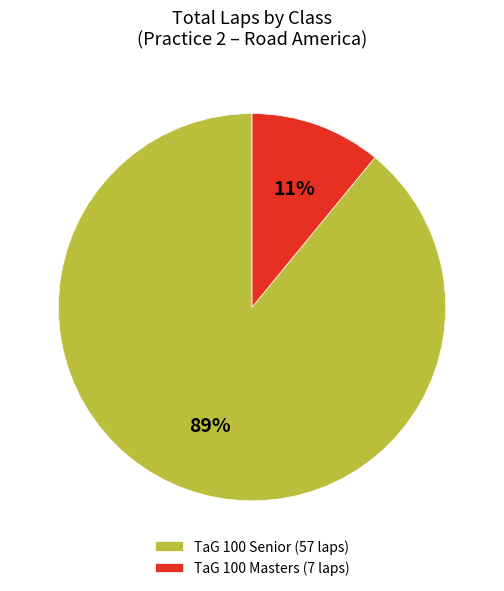

To the nearest percent, what percentage of the pie is TaG 100 Senior (57 laps)?

89%